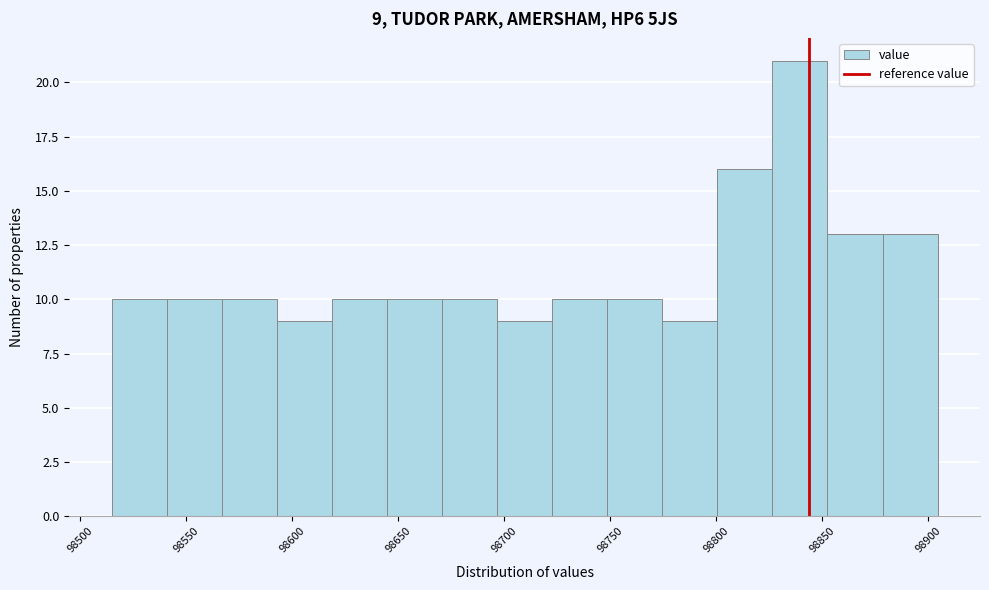

Which range on the x-axis has the tallest bar?

98825 to 98855